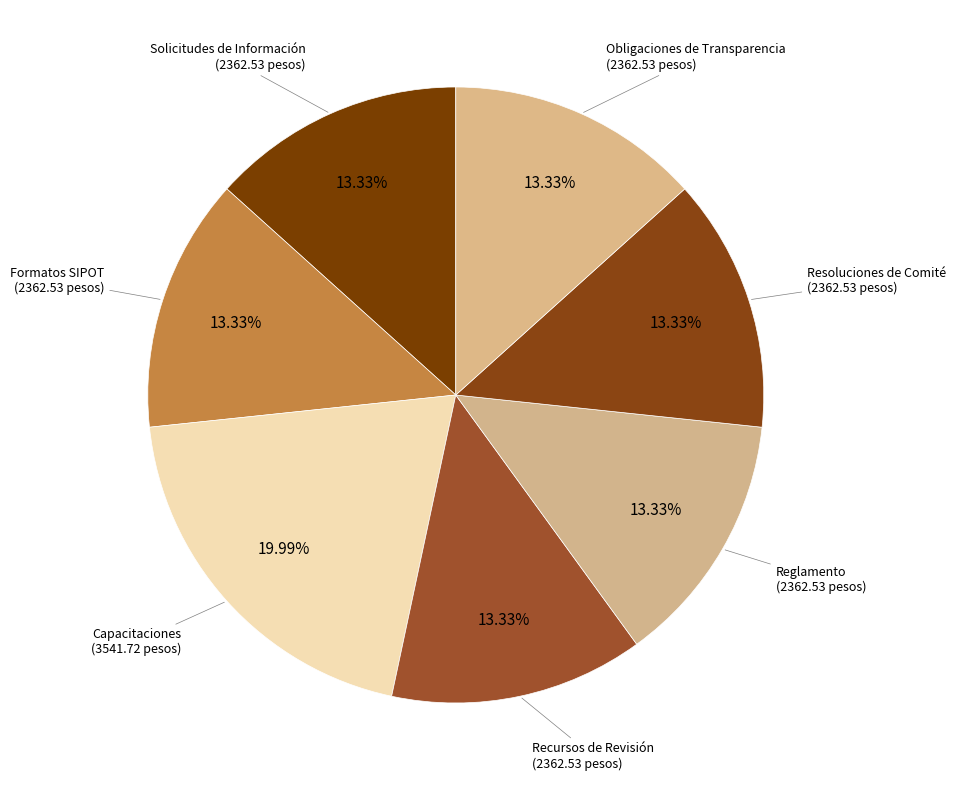

Is there any slice that represents more than half of the pie?

No